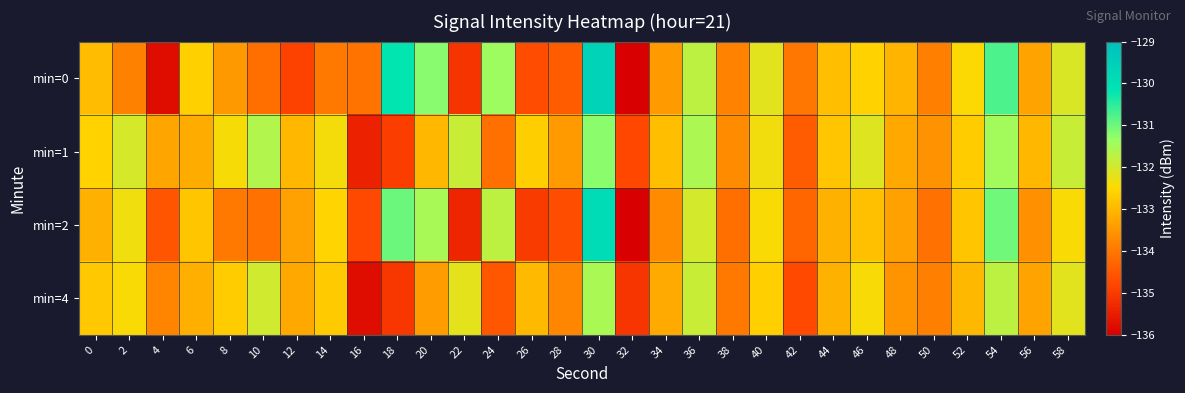

Reading left to right, extract all data points from this chart.

min=0: 0=-132.9	2=-133.9	4=-135.8	6=-132.6	8=-133.5	10=-134.1	12=-134.9	14=-134.0	16=-134.1	18=-130.2	20=-131.2	22=-135.1	24=-131.4	26=-134.7	28=-134.5	30=-129.6	32=-136.0	34=-133.4	36=-131.7	38=-133.8	40=-132.2	42=-134.0	44=-132.9	46=-132.6	48=-133.1	50=-133.9	52=-132.5	54=-130.8	56=-133.3	58=-132.1
min=1: 0=-132.6	2=-132.0	4=-133.3	6=-133.2	8=-132.4	10=-131.6	12=-133.0	14=-132.4	16=-135.4	18=-134.9	20=-133.0	22=-131.9	24=-134.1	26=-132.7	28=-133.5	30=-131.2	32=-134.8	34=-132.9	36=-131.6	38=-133.7	40=-132.3	42=-134.5	44=-132.8	46=-132.1	48=-133.2	50=-133.6	52=-132.7	54=-131.5	56=-133.0	58=-131.9
min=2: 0=-133.1	2=-132.3	4=-134.6	6=-132.8	8=-134.0	10=-134.1	12=-133.3	14=-132.6	16=-134.8	18=-131.0	20=-131.5	22=-135.3	24=-131.8	26=-135.0	28=-134.7	30=-129.9	32=-136.2	34=-133.7	36=-132.0	38=-134.1	40=-132.5	42=-134.3	44=-133.1	46=-132.9	48=-133.3	50=-134.1	52=-132.8	54=-131.0	56=-133.6	58=-132.5
min=4: 0=-132.8	2=-132.5	4=-133.8	6=-133.1	8=-132.7	10=-132.0	12=-133.2	14=-132.7	16=-135.8	18=-135.1	20=-133.4	22=-132.2	24=-134.5	26=-133.0	28=-133.8	30=-131.5	32=-135.1	34=-133.2	36=-131.9	38=-134.0	40=-132.6	42=-134.8	44=-133.1	46=-132.4	48=-133.5	50=-133.9	52=-133.0	54=-131.8	56=-133.3	58=-132.2